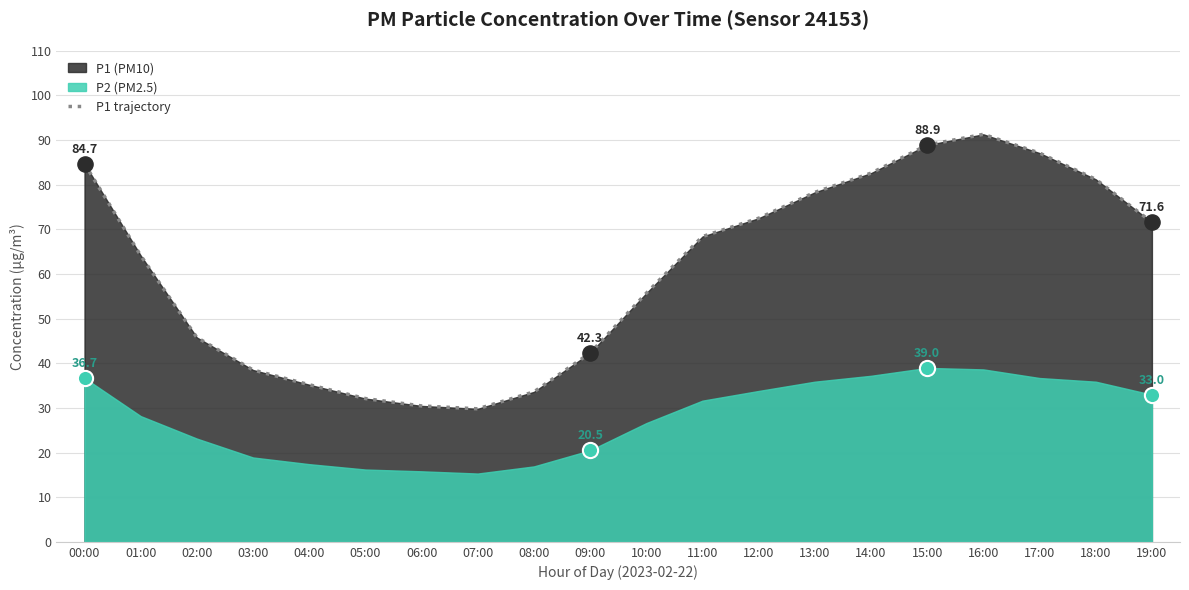

What is the ratio of the value at 16:00 to the value at 19:00?

1.3